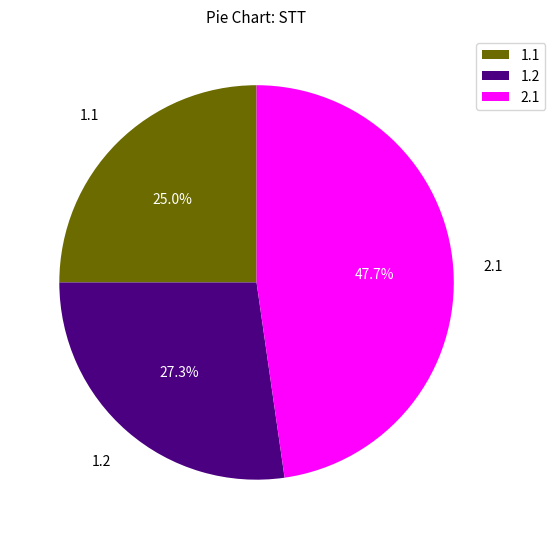

Rank the categories by value from highest to lowest.

2.1, 1.2, 1.1